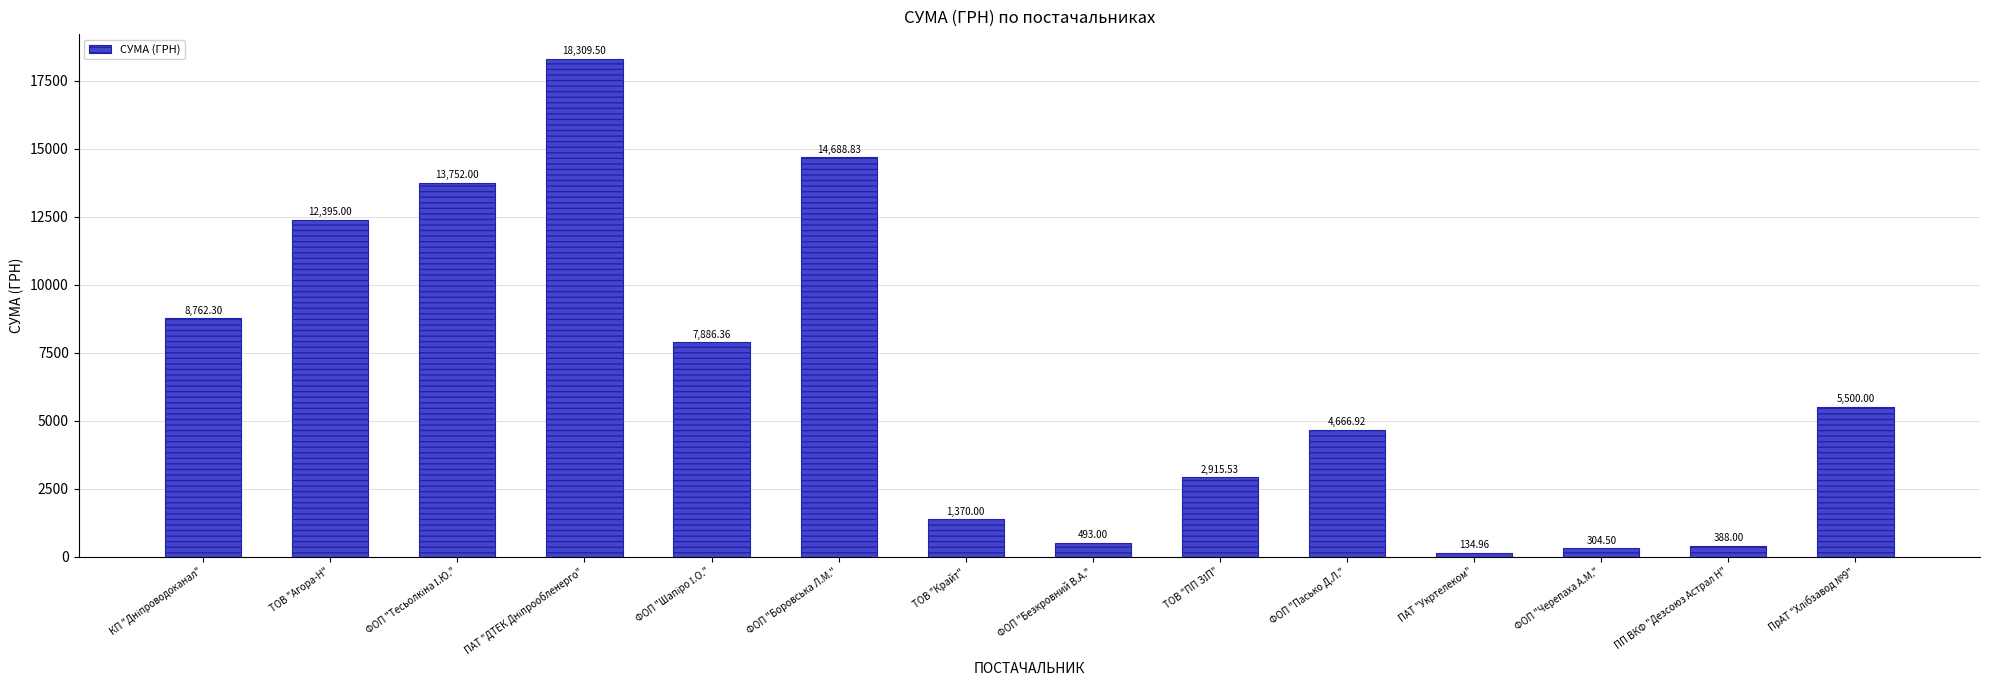

What is the label of the 8th bar from the right?

ТОВ "Крайт"